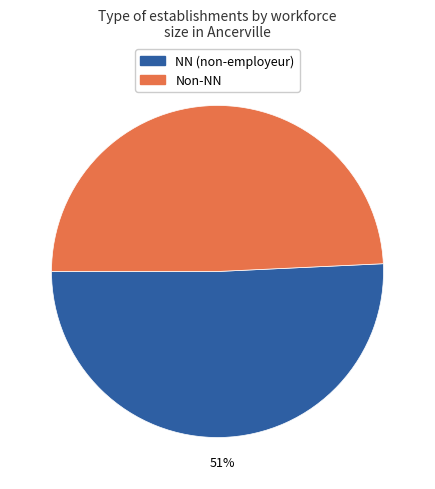

True or false: NN (non-employeur) accounts for 51% of the total.

True